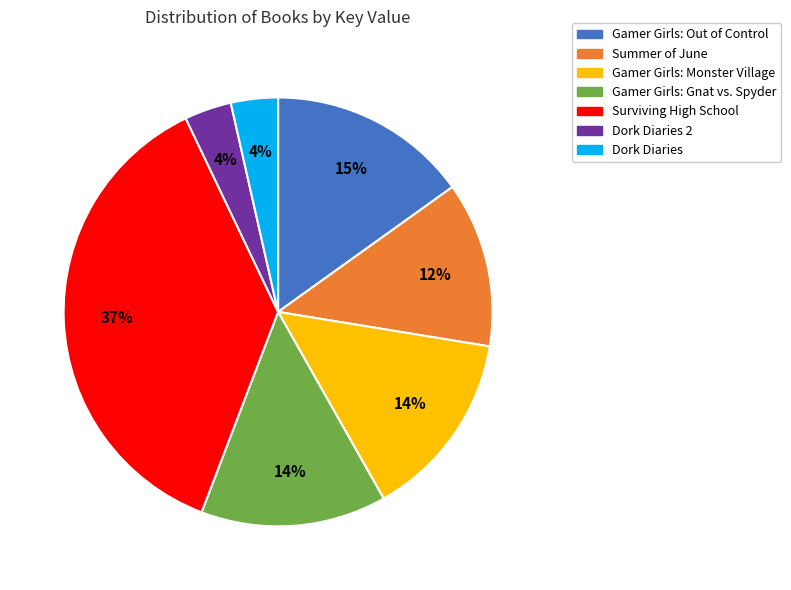

To the nearest percent, what portion does Surviving High School represent?

37%